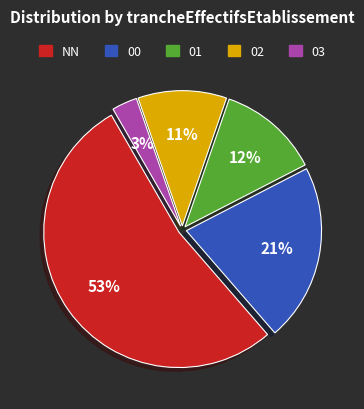

Is there a majority slice in this chart?

Yes